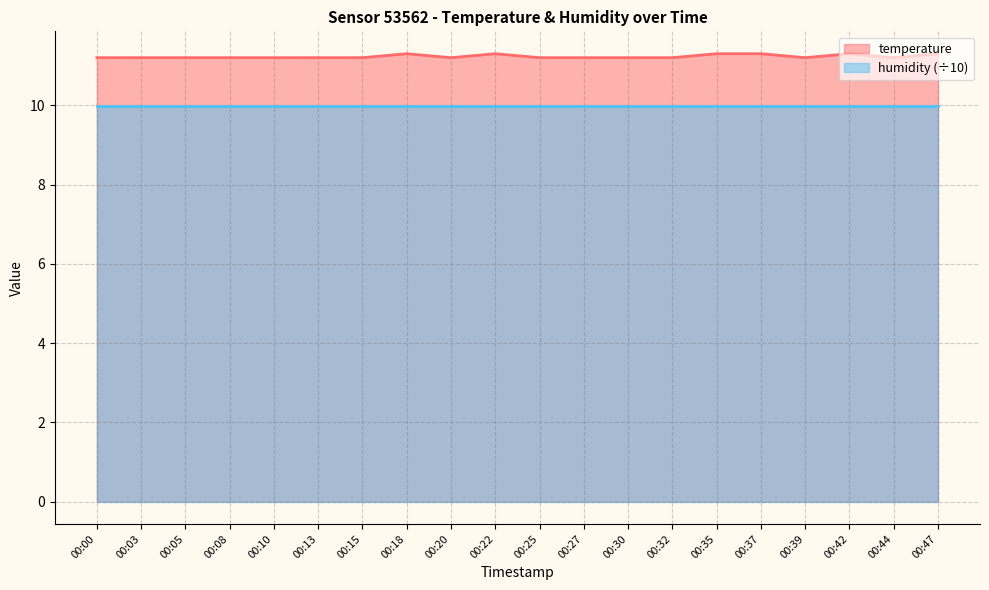

Rank the categories by value from lowest to highest.

00:00, 00:03, 00:05, 00:08, 00:10, 00:13, 00:15, 00:20, 00:25, 00:27, 00:30, 00:32, 00:39, 00:44, 00:18, 00:22, 00:35, 00:37, 00:42, 00:47